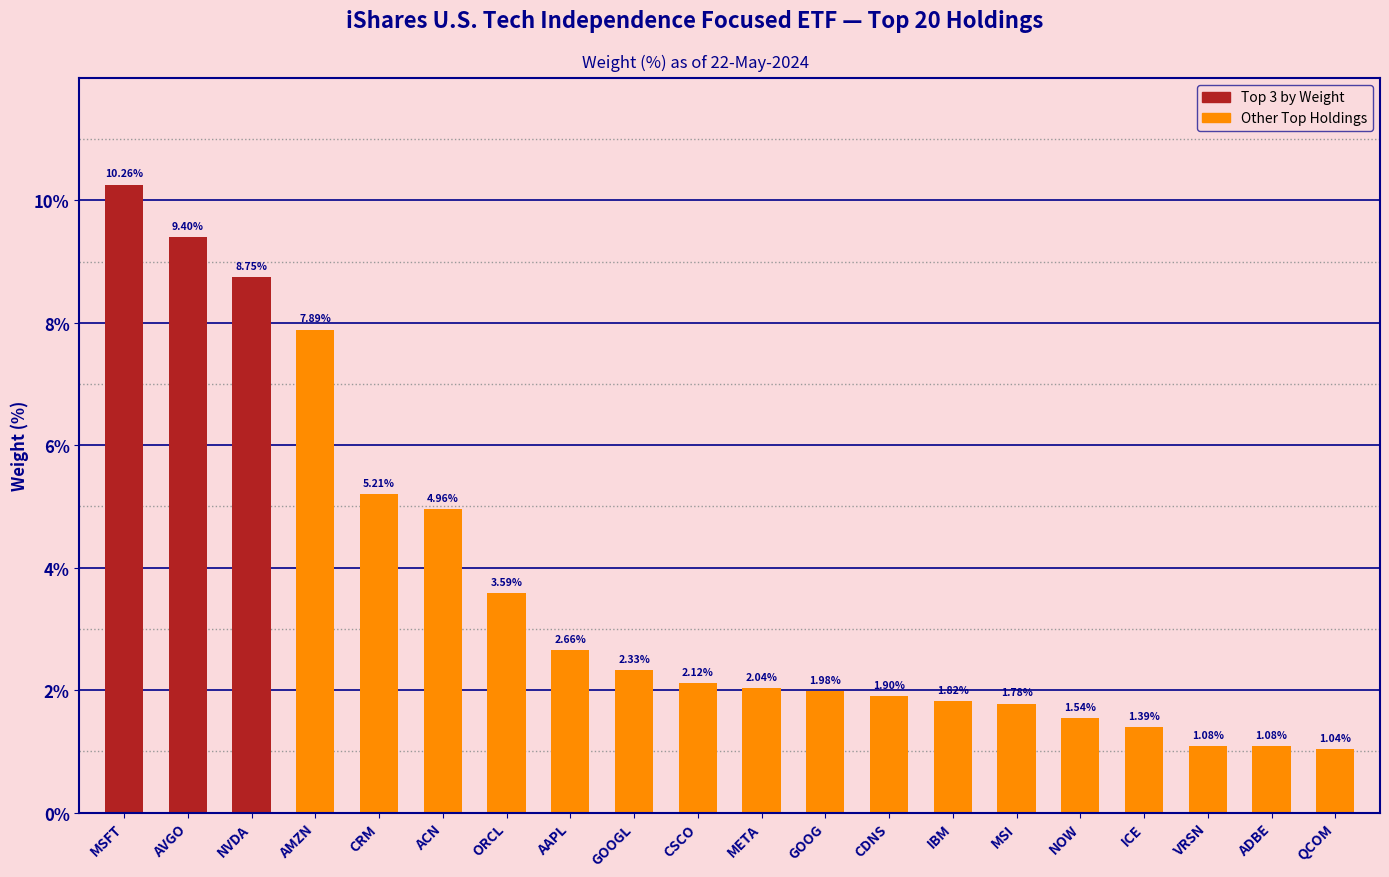

What is the label of the 16th bar from the right?

CRM